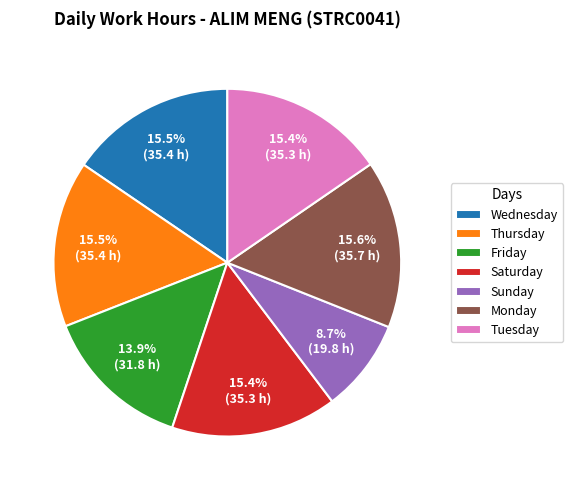

Is there a majority slice in this chart?

No